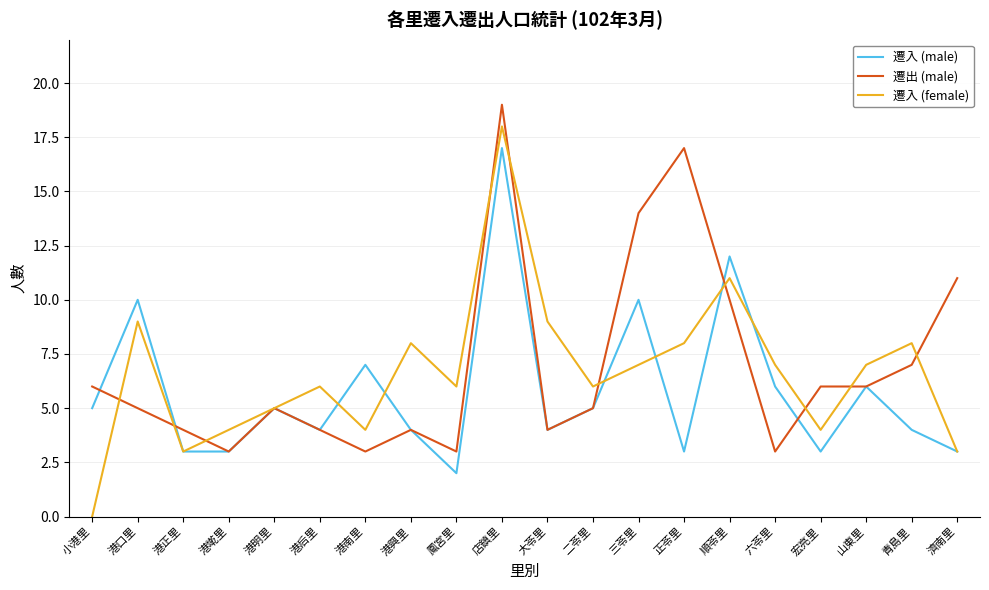

True or false: 遷入 (male) has a value of 10 at 三苓里.

True